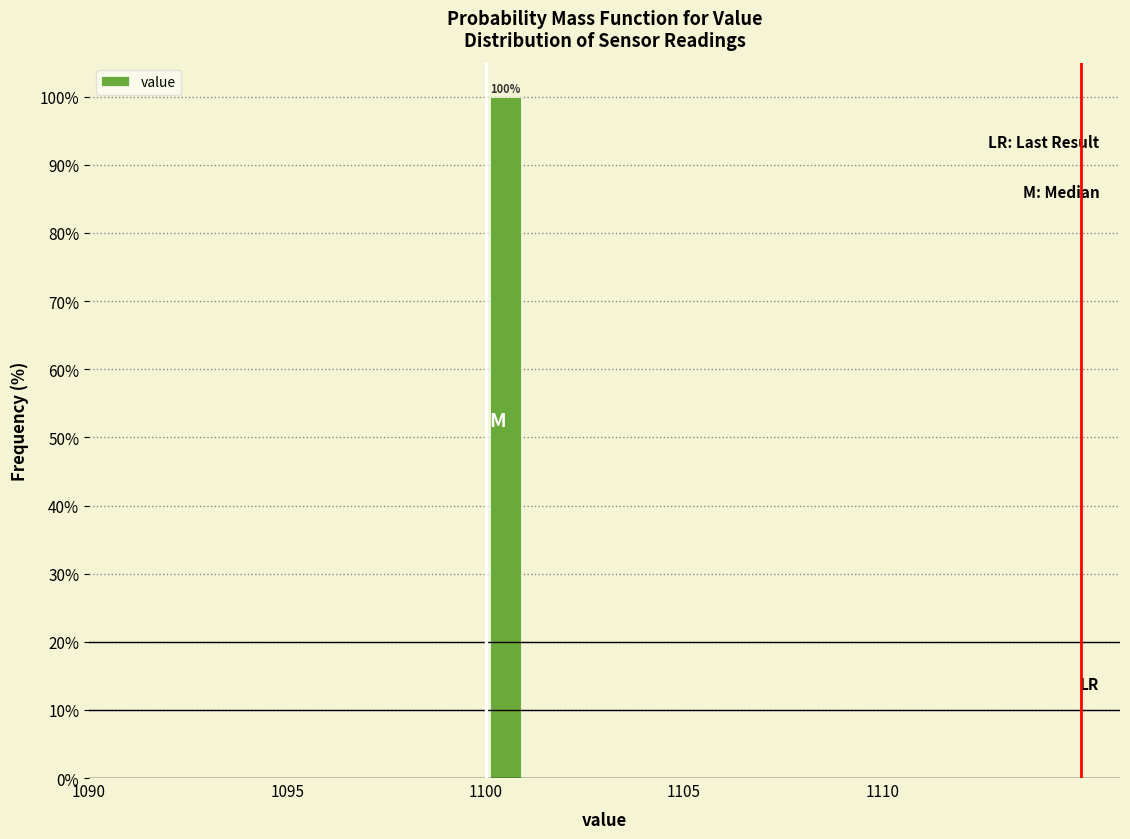

Around what value on the x-axis is the tallest bar? Give the approximate position of its centre, as read against the axis.

1100.5